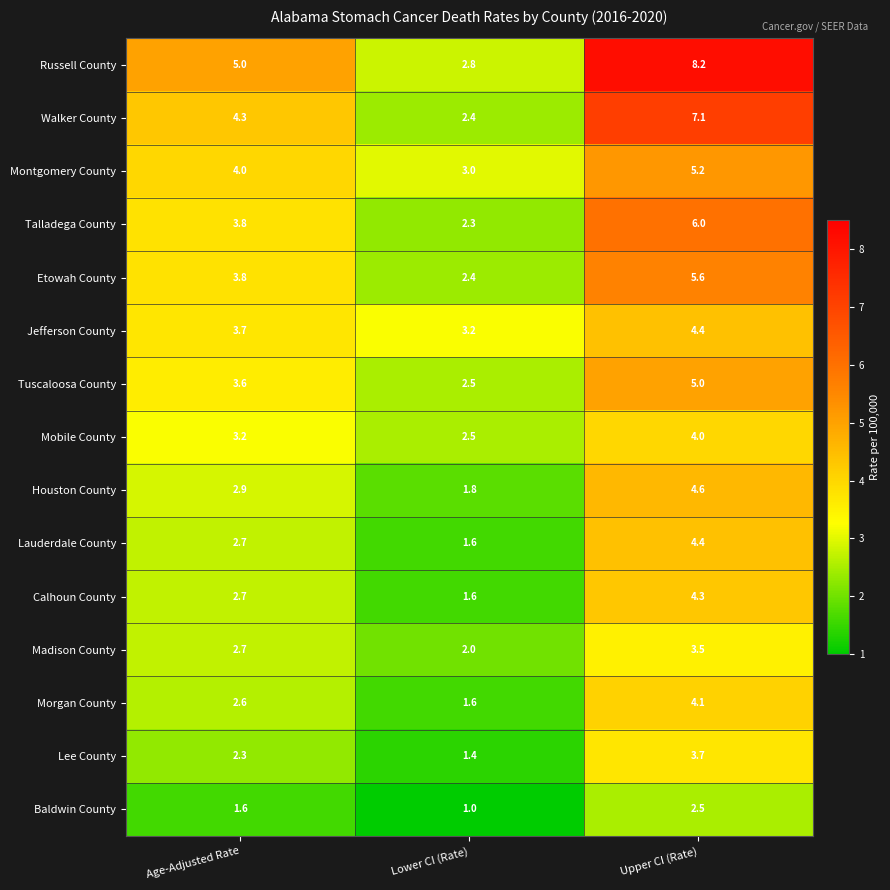

Is the value of Houston County at Lower CI (Rate) greater than the value of Russell County at Lower CI (Rate)?

No